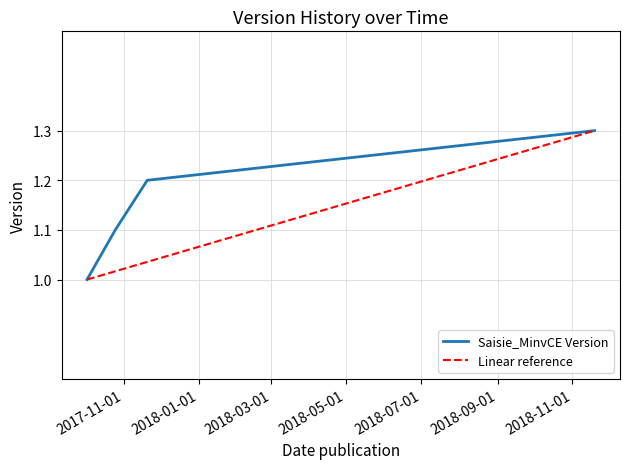

True or false: the data shows 1.7 at 2018-11-19.

False